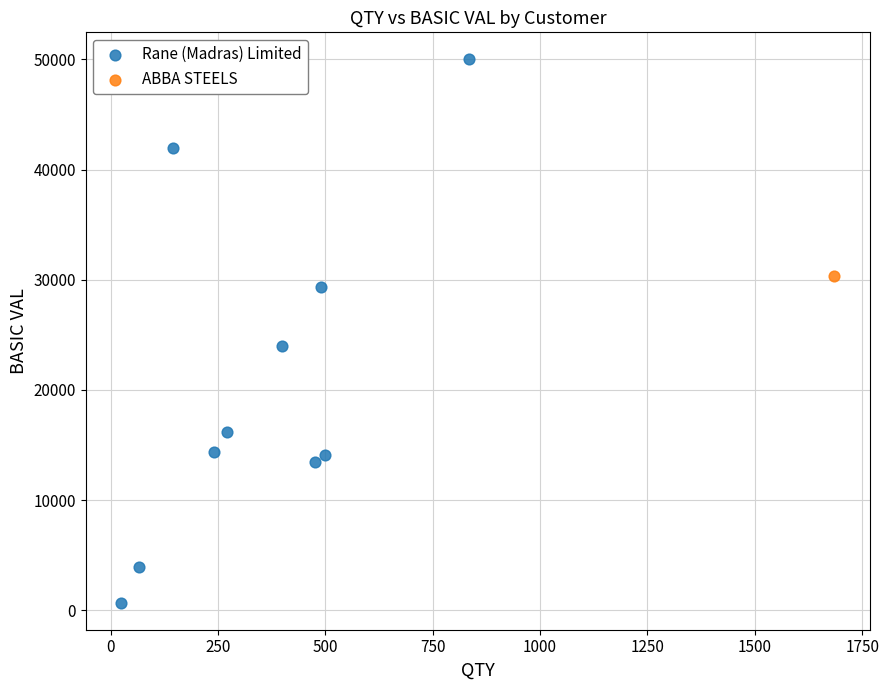

What are all the series names shown in the legend?

Rane (Madras) Limited, ABBA STEELS